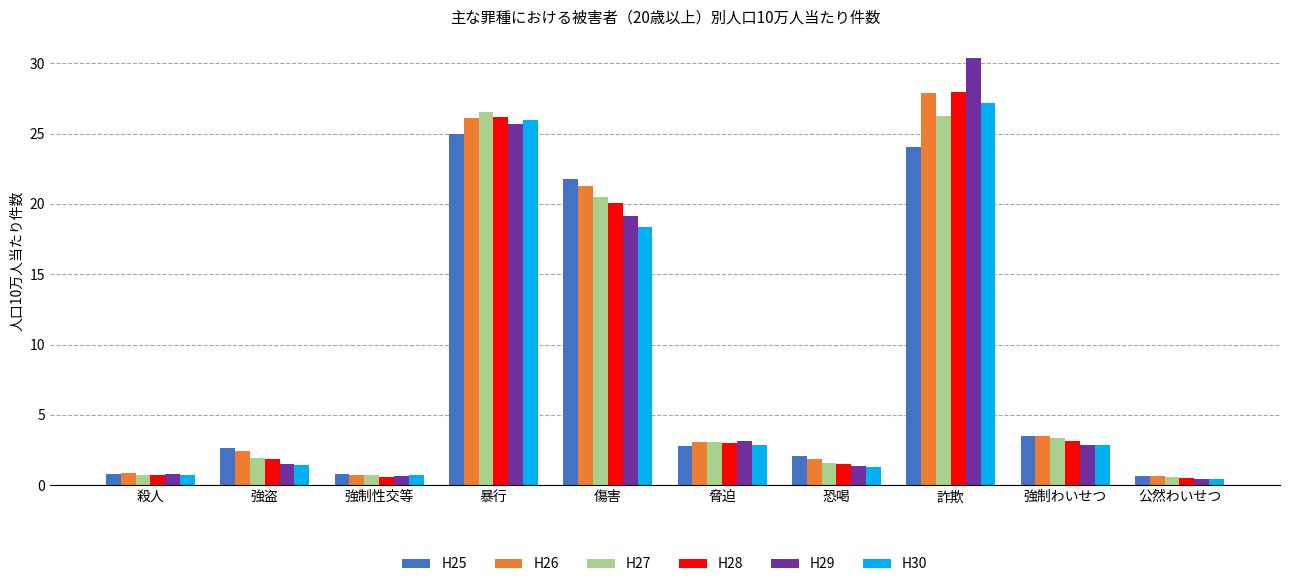

Count the number of categories in the chart.

10